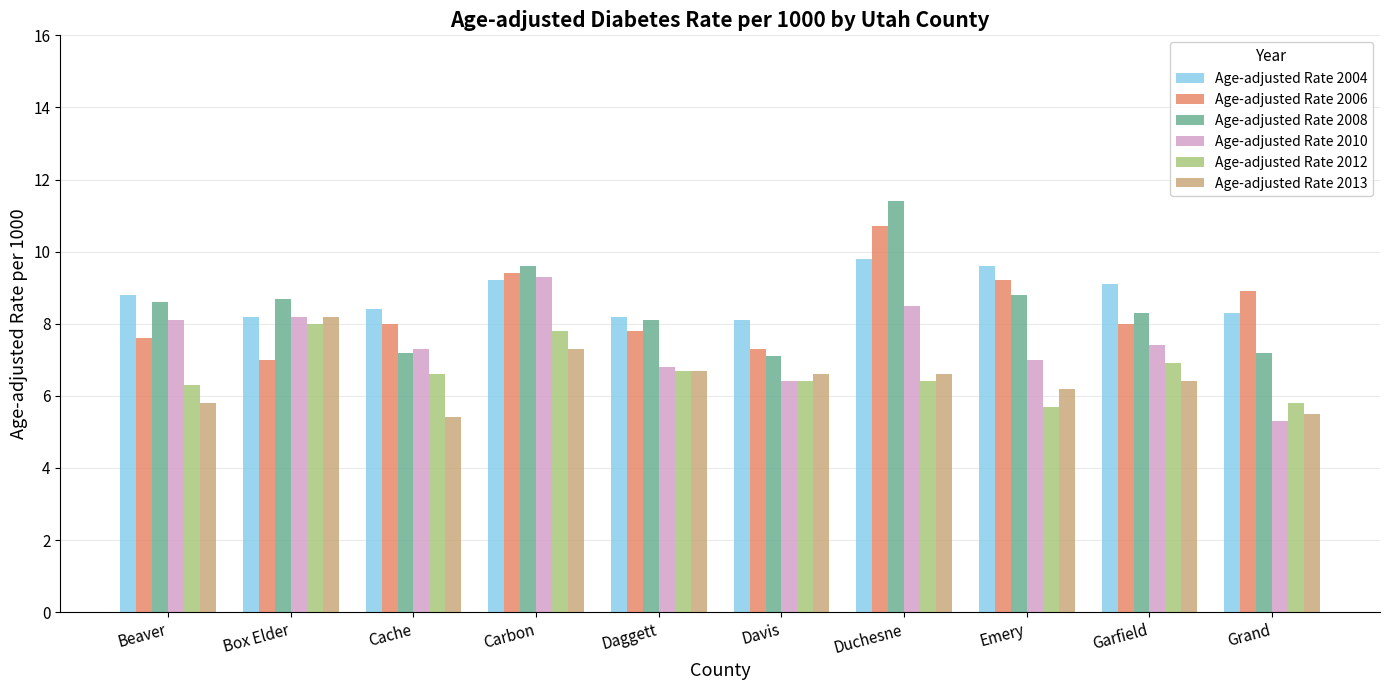

What is the difference between the second highest and minimum values in the Age-adjusted Rate 2013 series?

1.9